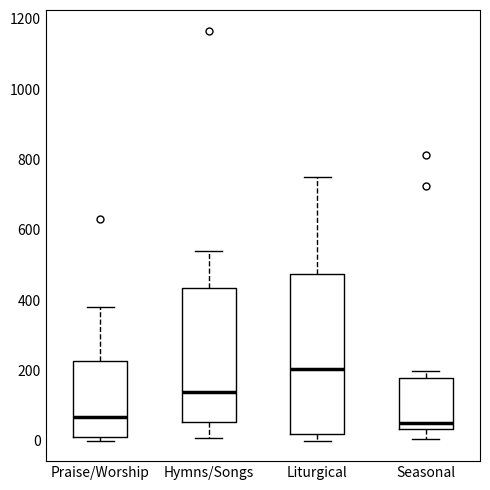

Where does the upper whisker of the box for Hymns/Songs end on the y-axis? The values are not printed on the chart, so give them approximately, as read against the axis.

540